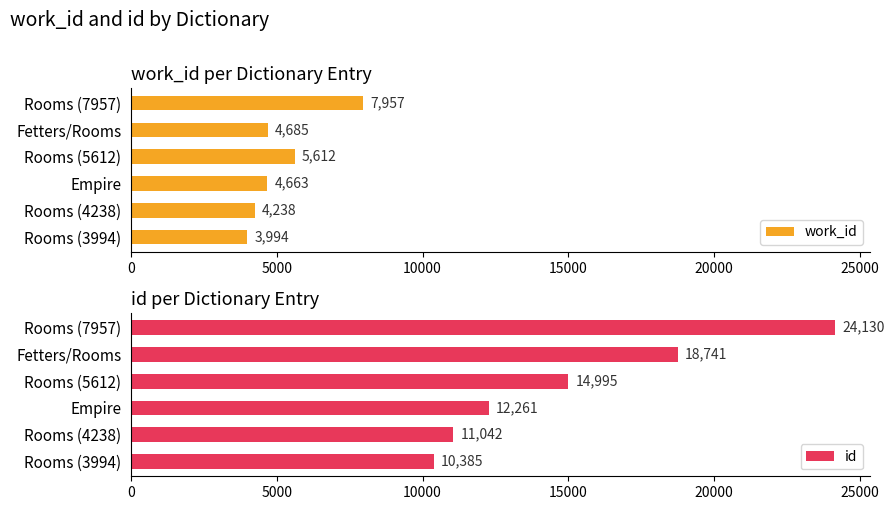

Is it true that id equals 18741 at Fetters/Rooms?

True